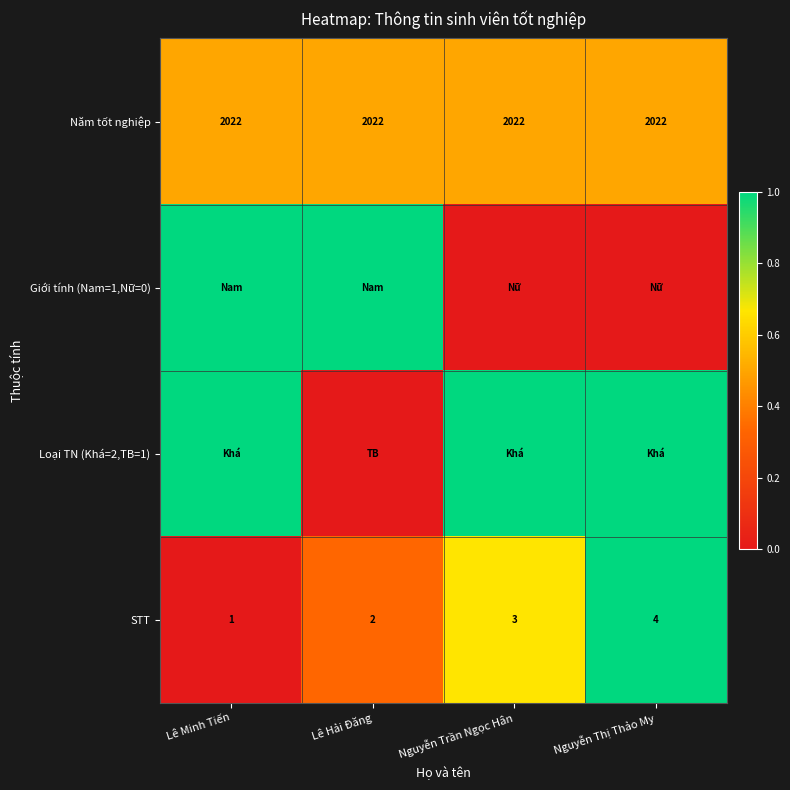

At which category is the sum across all series the highest?

Lê Minh Tiến